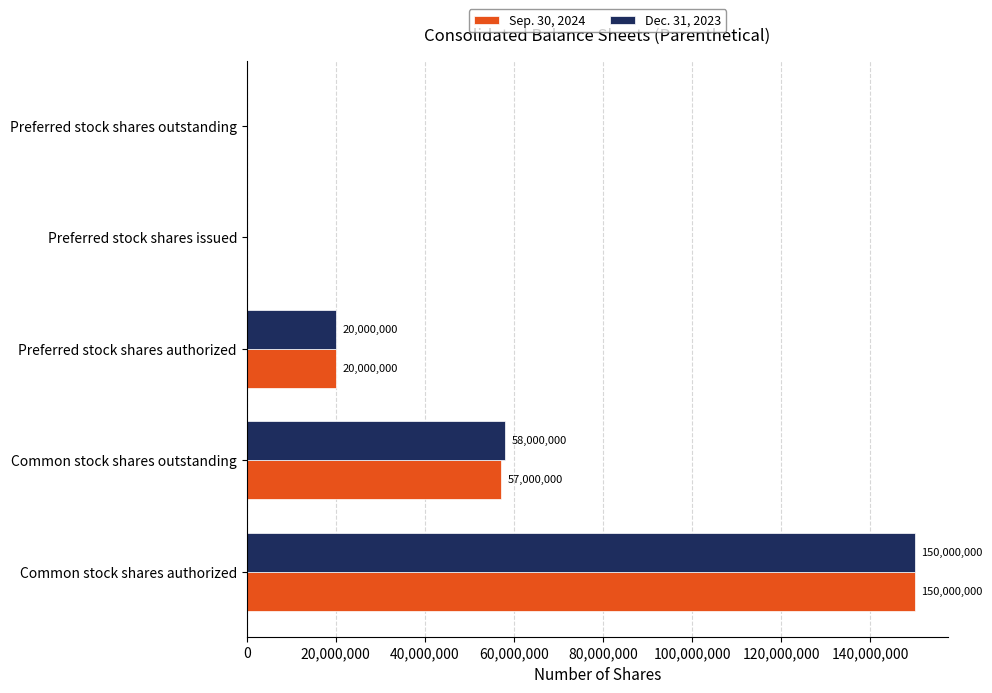

At which category is the sum across all series the highest?

Common stock shares authorized